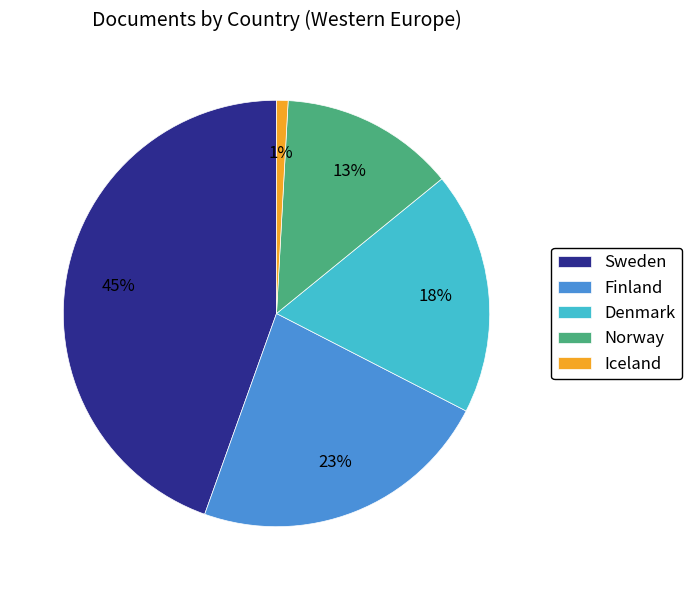

Rank the categories by value from highest to lowest.

Sweden, Finland, Denmark, Norway, Iceland